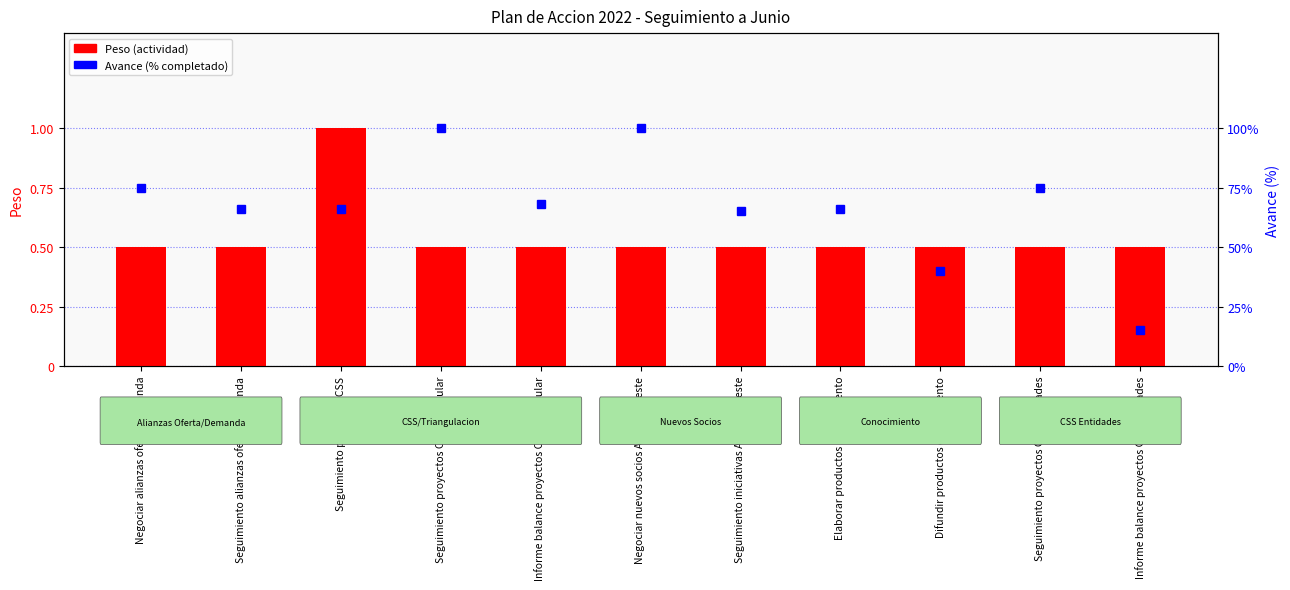

Reading left to right, what are all the values shown in this chart?

Peso: 0.5	0.5	1.0	0.5	0.5	0.5	0.5	0.5	0.5	0.5	0.5
Avance: 75.0	66.0	66.0	100.0	68.0	100.0	65.0	66.0	40.0	75.0	15.0